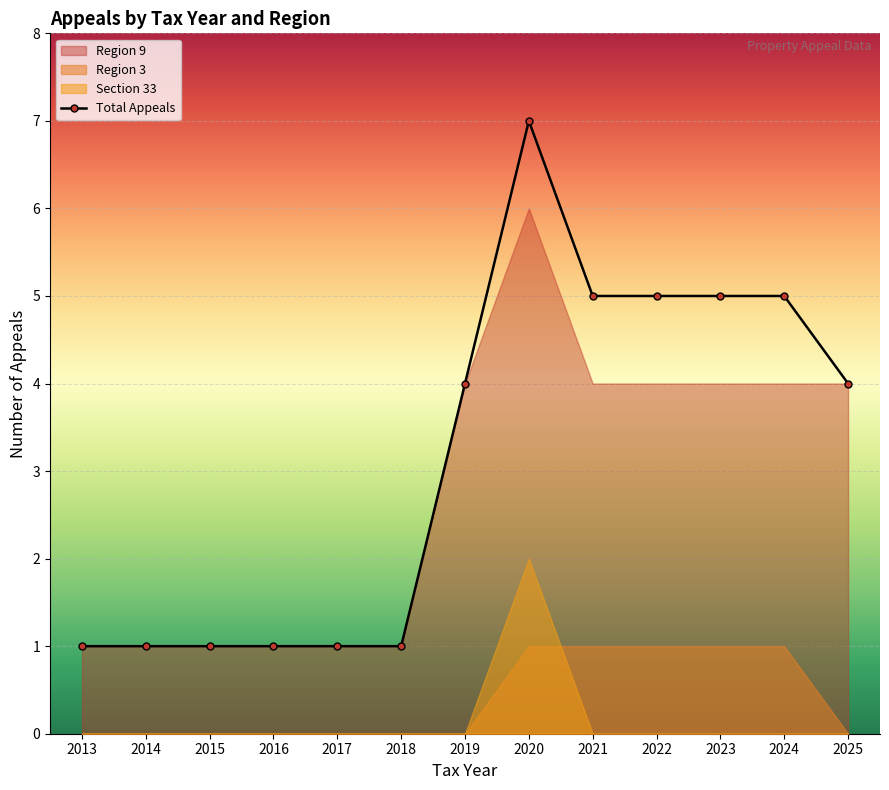

Reading left to right, extract all data points from this chart.

1	1	1	1	1	1	4	7	5	5	5	5	4